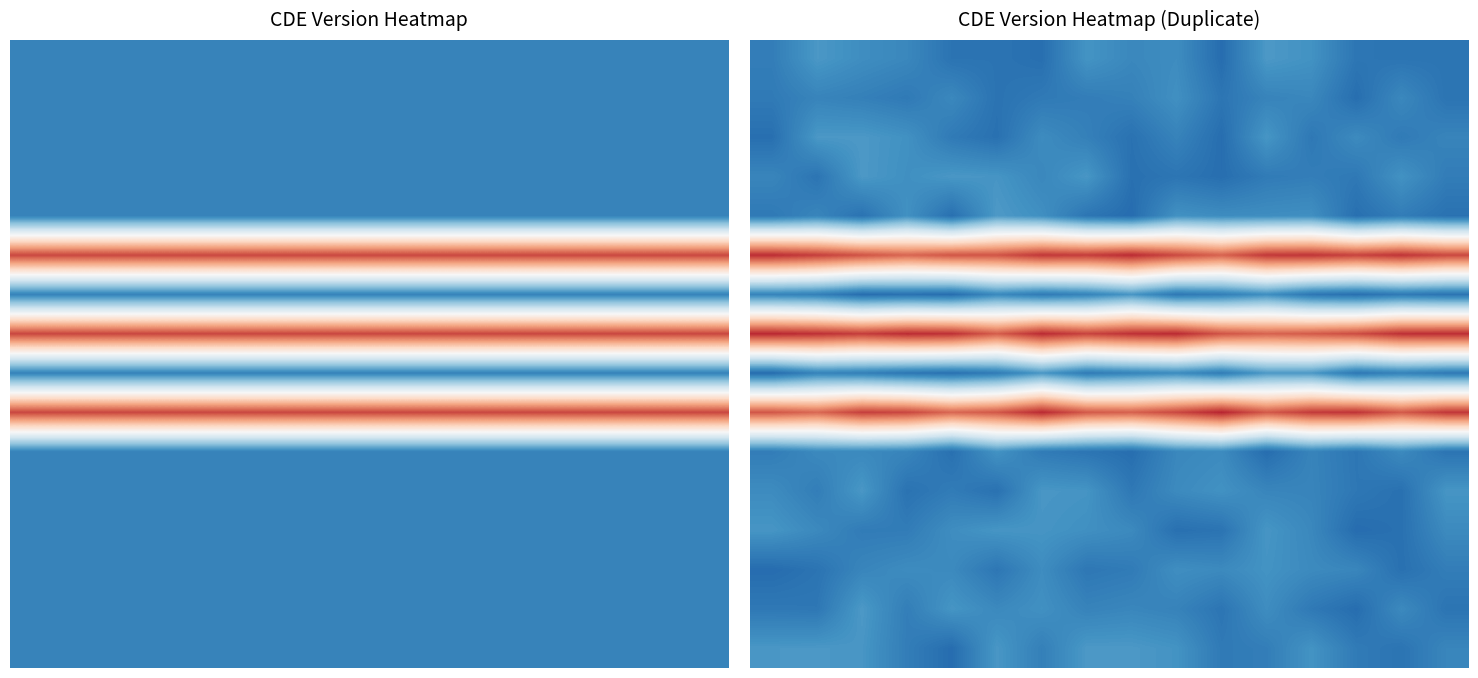

At how many categories does at least one series exceed 1?

16